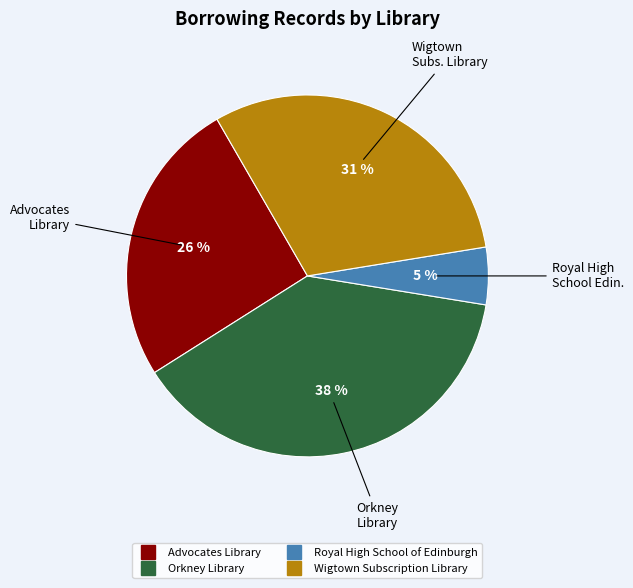

Rank the categories by value from highest to lowest.

Orkney Library, Wigtown Subscription Library, Advocates Library, Royal High School of Edinburgh